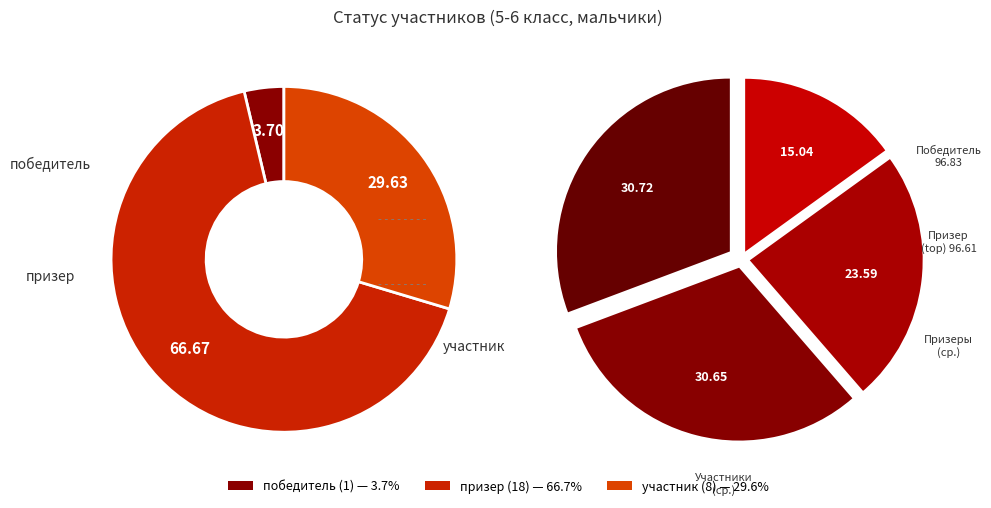

Do победитель and участник together represent more than half of the pie?

No